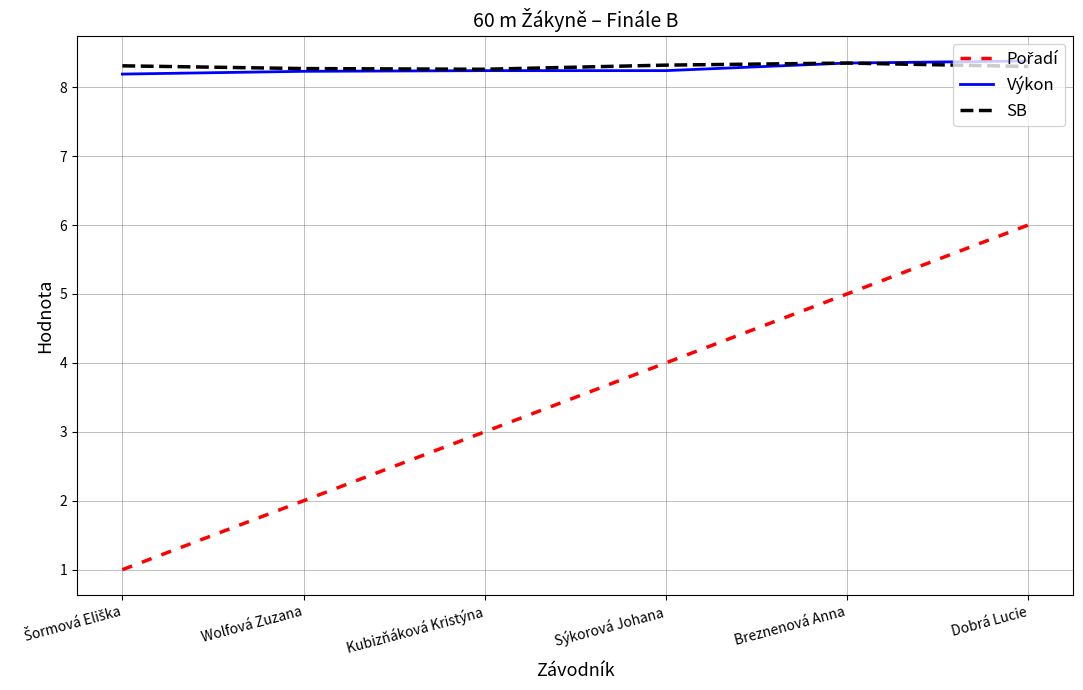

At how many categories does at least one series exceed 6?

6